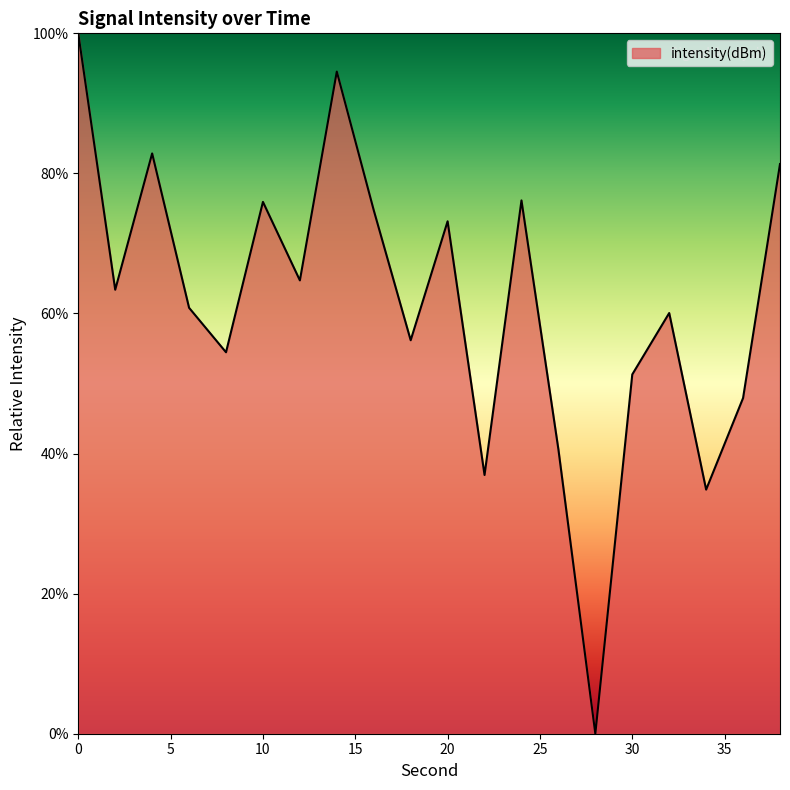

What is the maximum value shown in the chart?

100.0